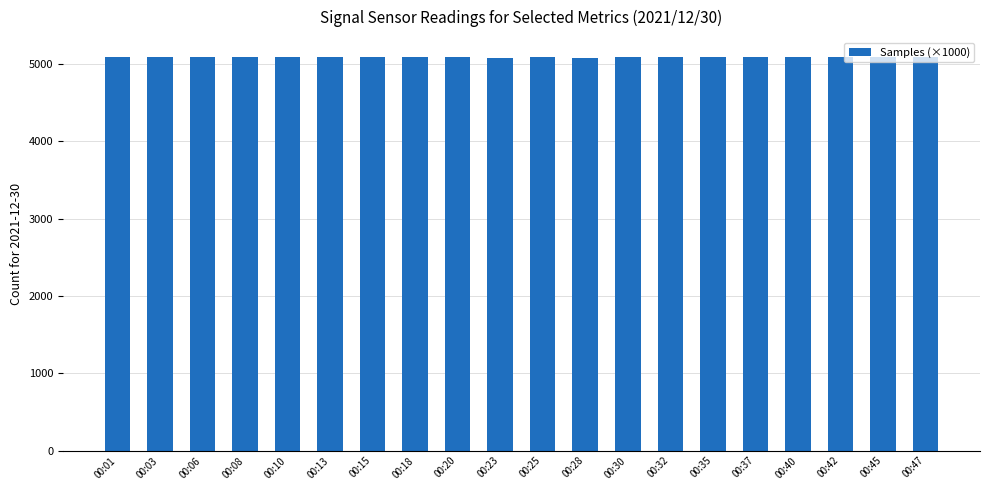

How many values exceed 5093?

15